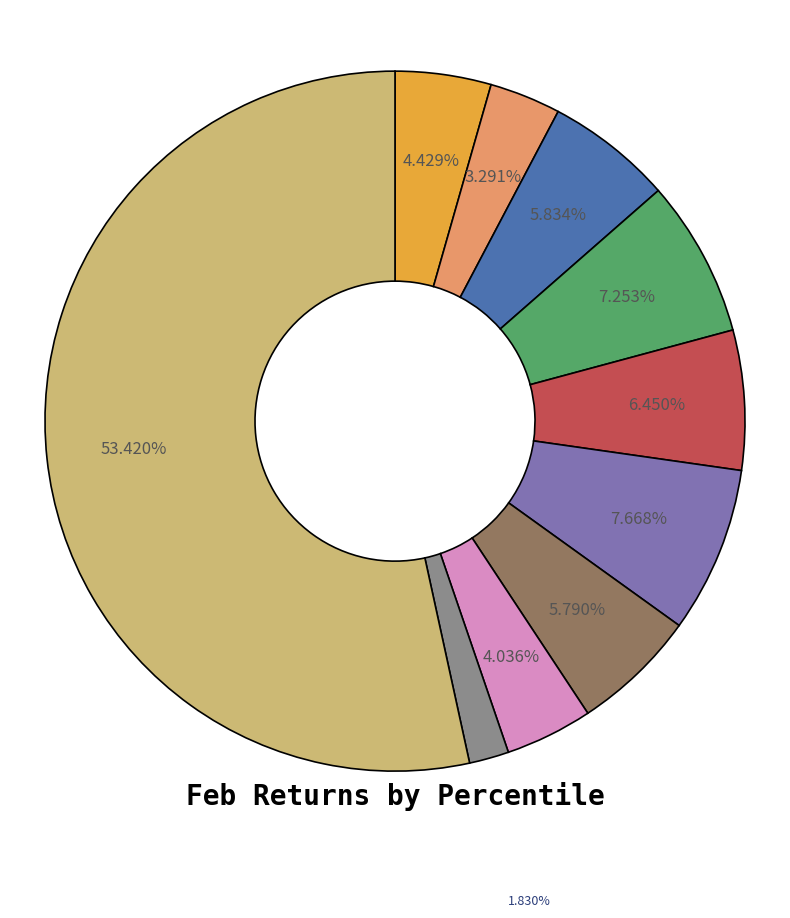

Is there any slice that represents more than half of the pie?

Yes